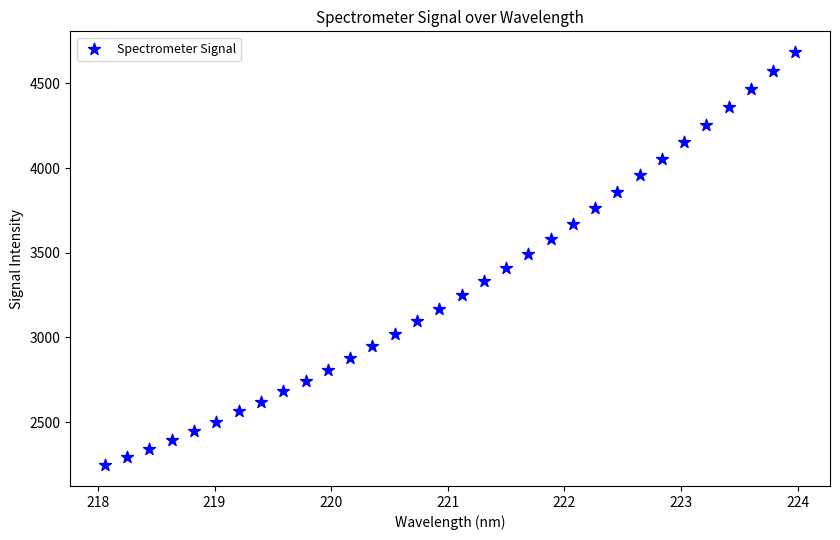

What is the range of Y values (max minus min)?

2440.2